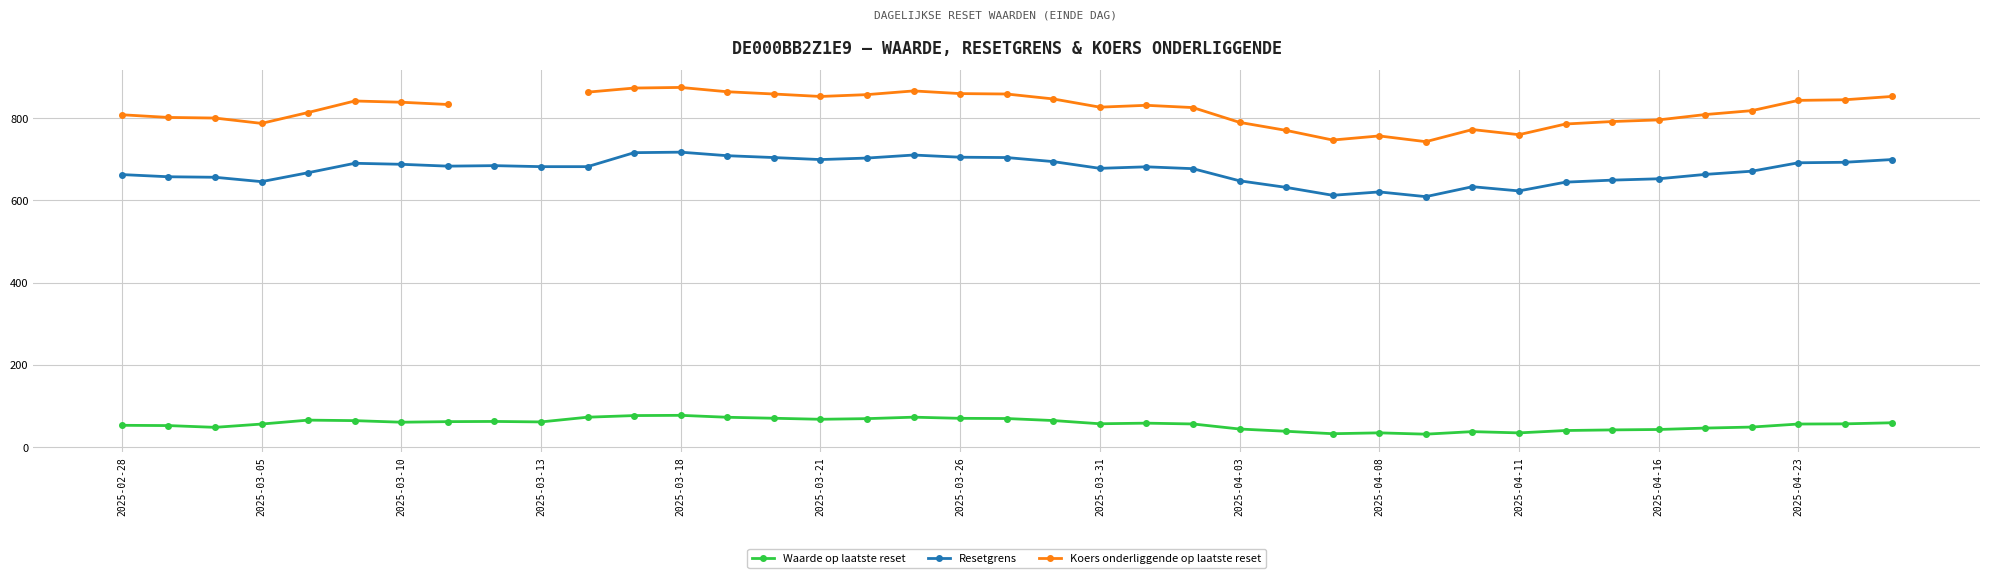

Is this an area chart (filled region under the line)?

No